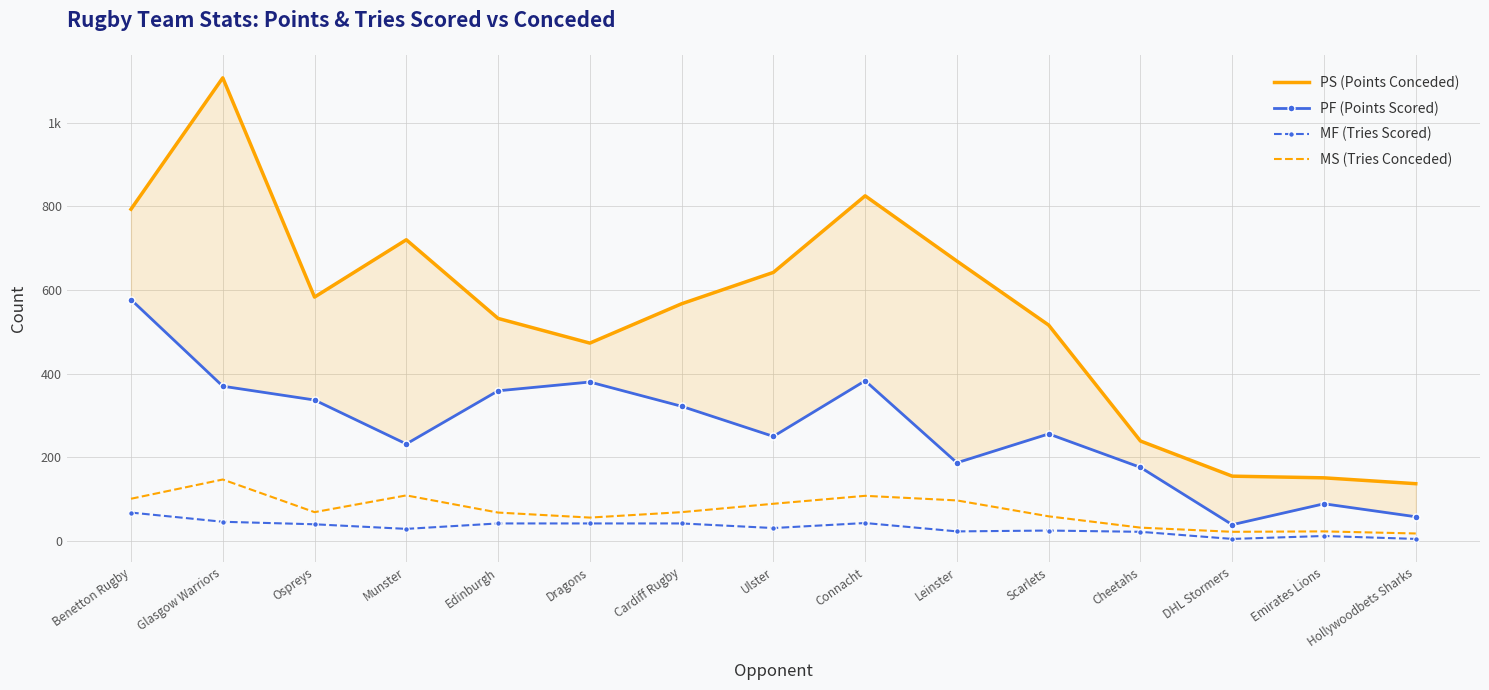

True or false: PS (Points Conceded) and MF (Tries Scored) intersect in this chart.

False